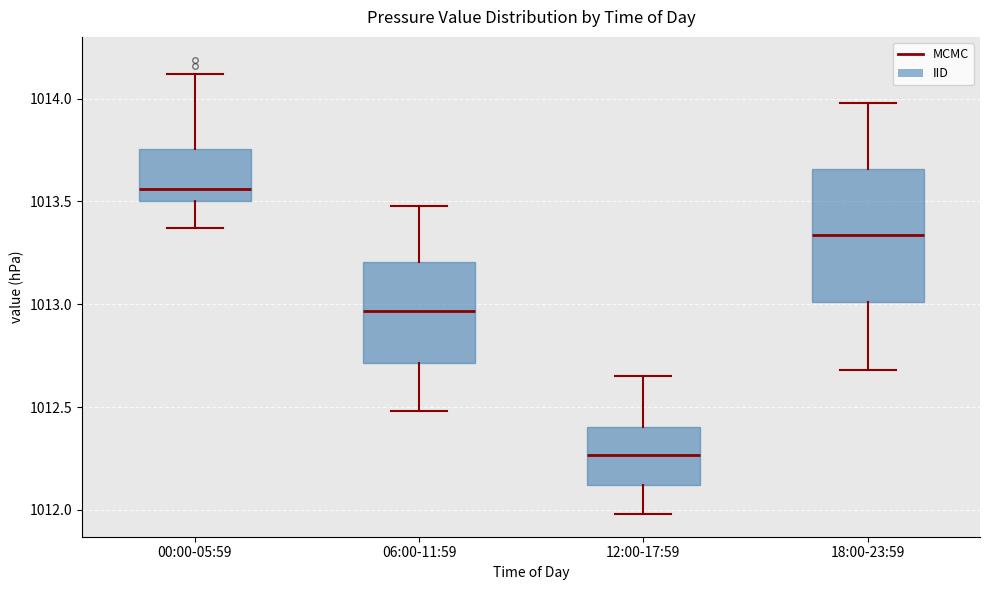

Comparing the boxes themselves (not the whiskers), which one is the tallest?

18:00-23:59